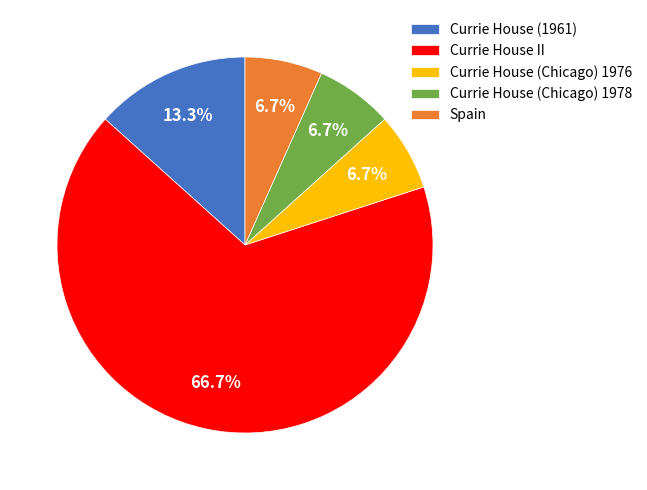

To the nearest percent, what is the difference between the Currie House (Chicago) 1978 and Currie House II slice percentages?

60%